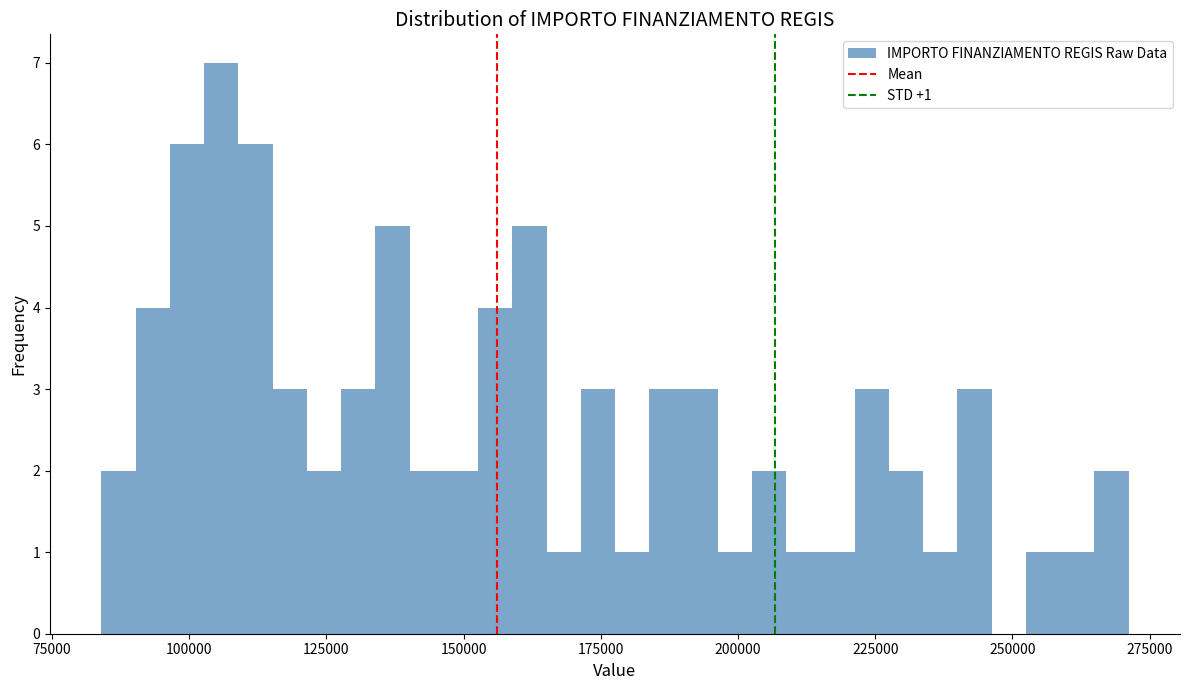

Around what value on the x-axis is the tallest bar? Give the approximate position of its centre, as read against the axis.

105000